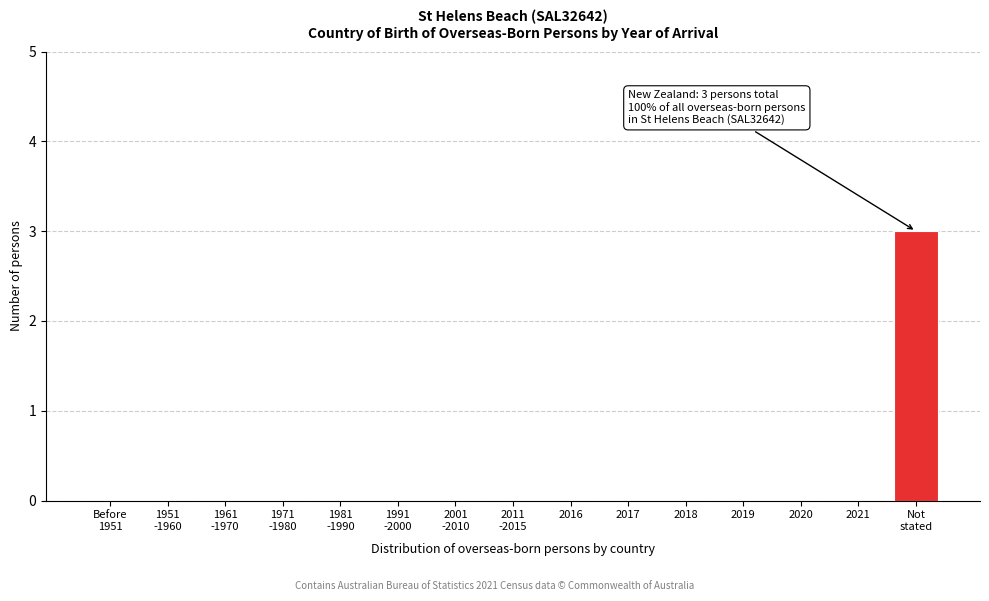

What is the sum of all values?

3